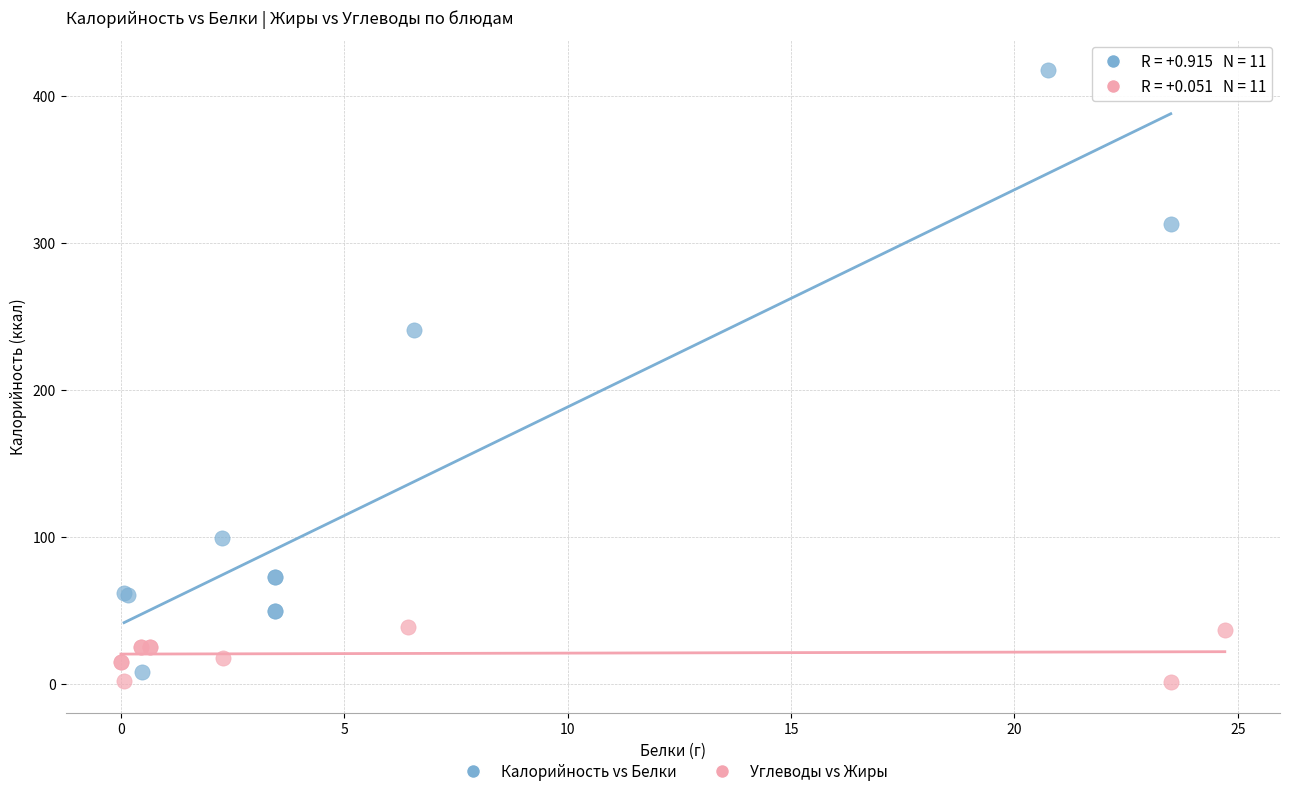

Which series has the widest spread of Y values?

Калорийность vs Белки